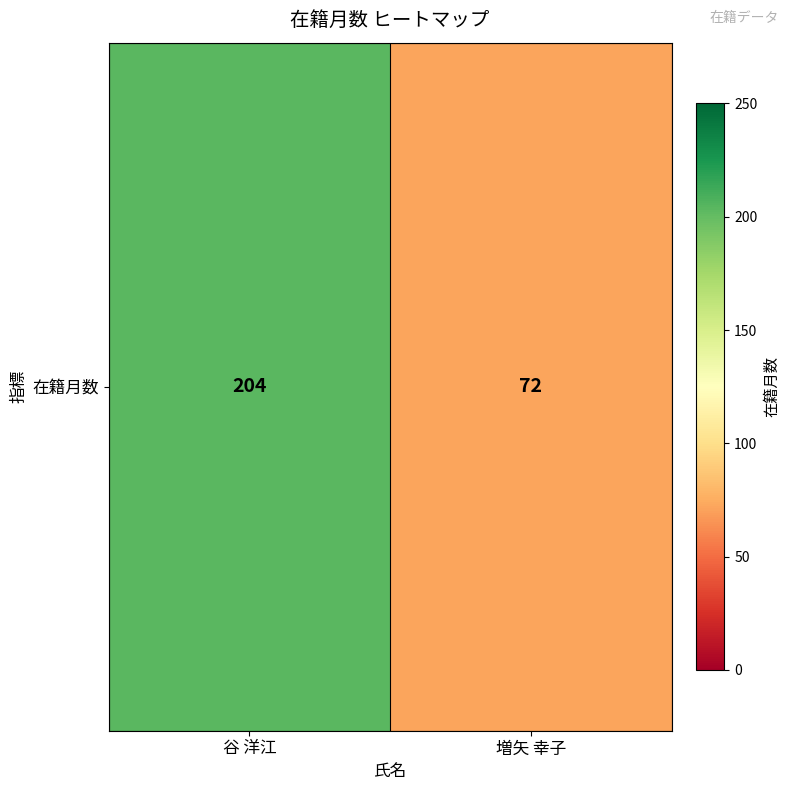

What is the difference between the values at 増矢 幸子 and 谷 洋江?

132